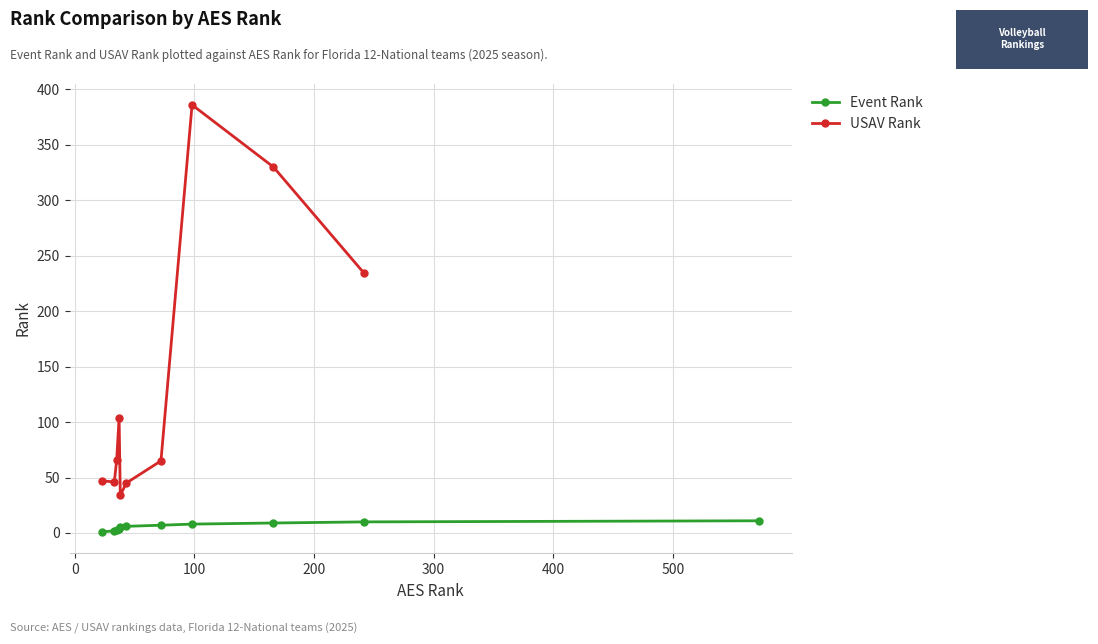

Is it true that the value at 8 is 166?

True